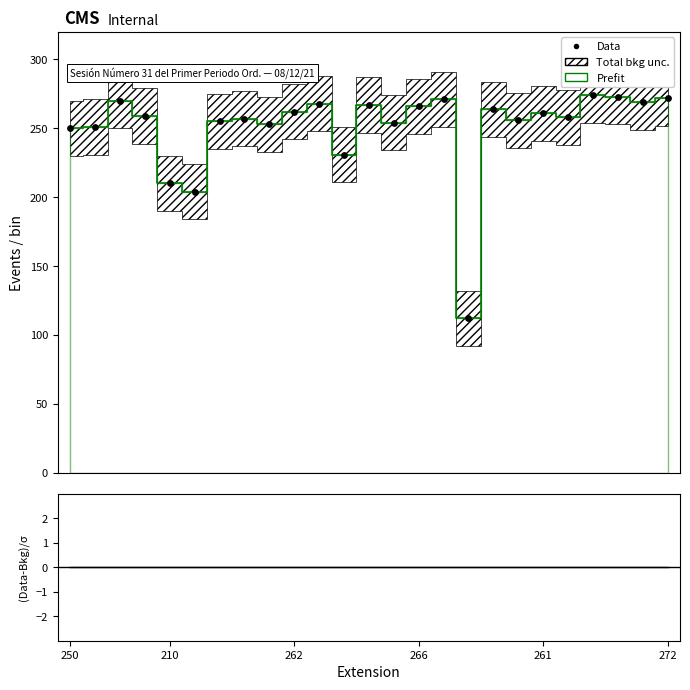

Is the value of (Data-Bkg)/σ at 17 greater than the value of Data at 266?

No